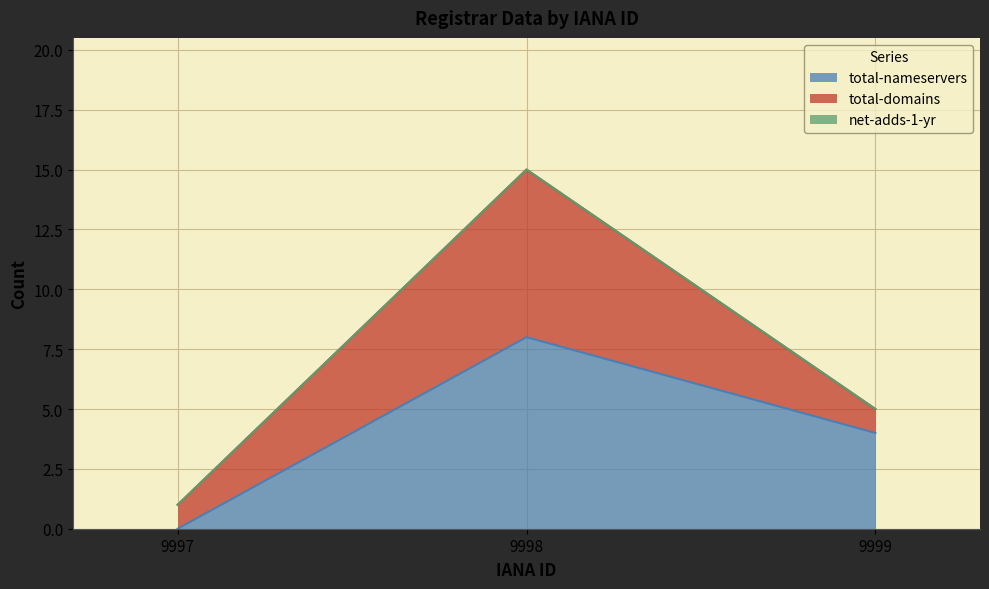

What is the difference between the maximum and minimum values in the total-nameservers series?

8